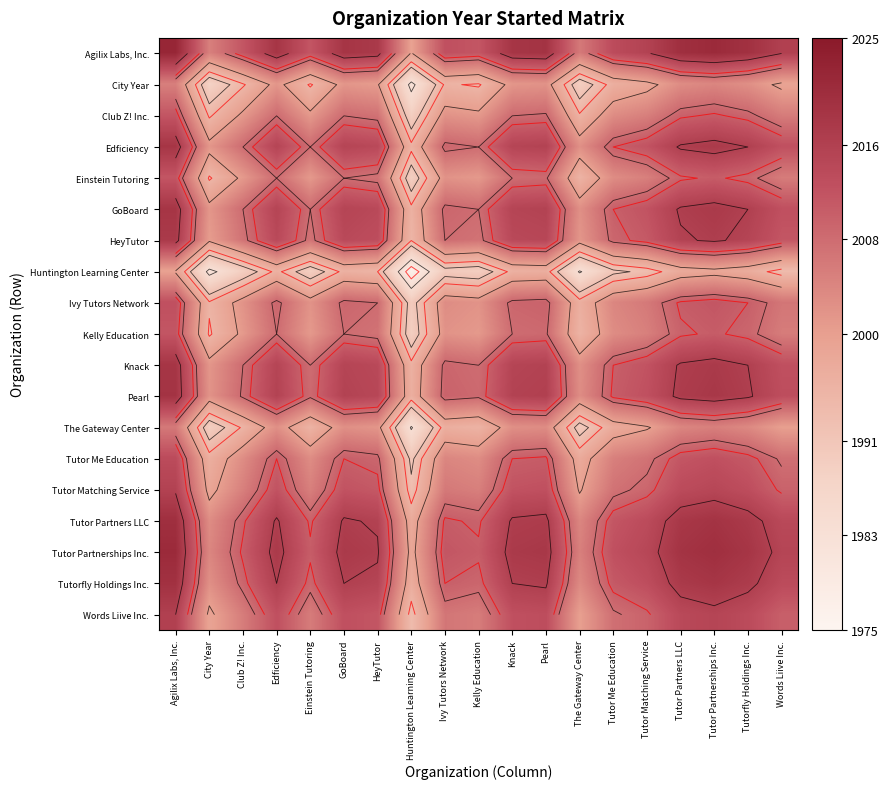

Between The Gateway Center and Einstein Tutoring, which is larger?

Einstein Tutoring